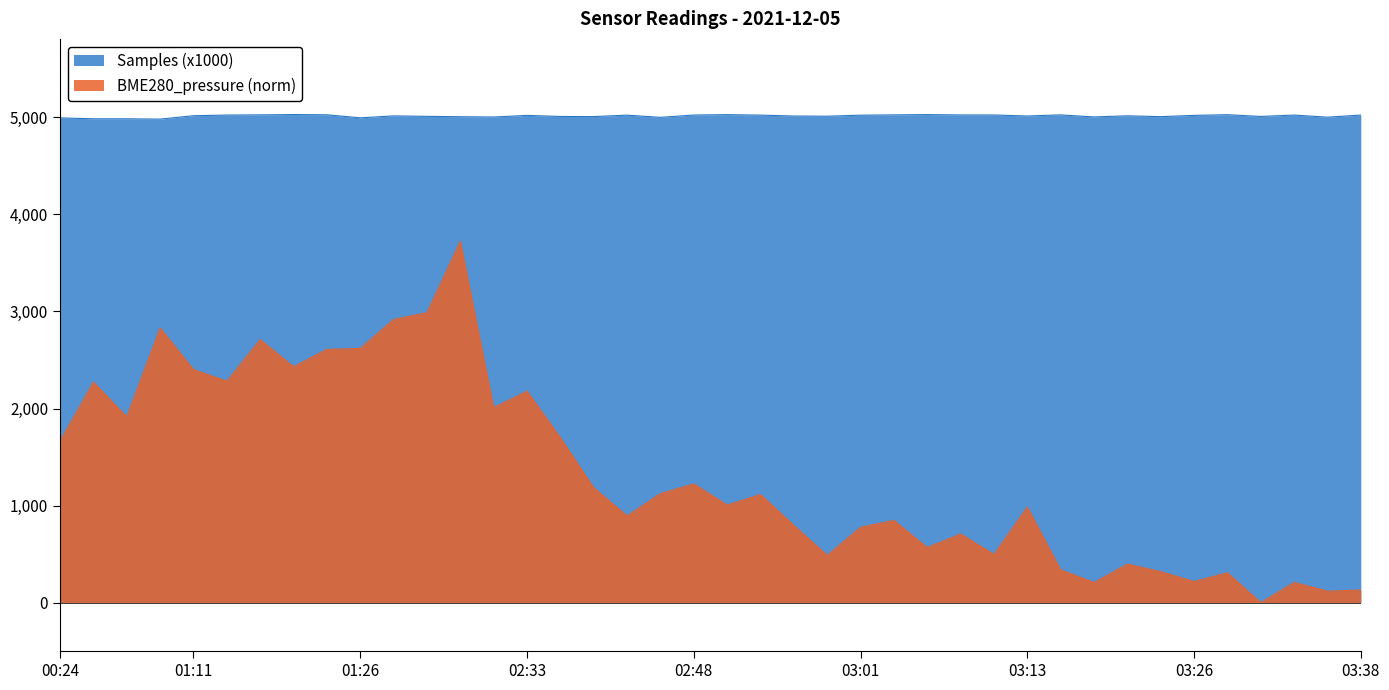

What is the sum of all Samples values?

200563.0